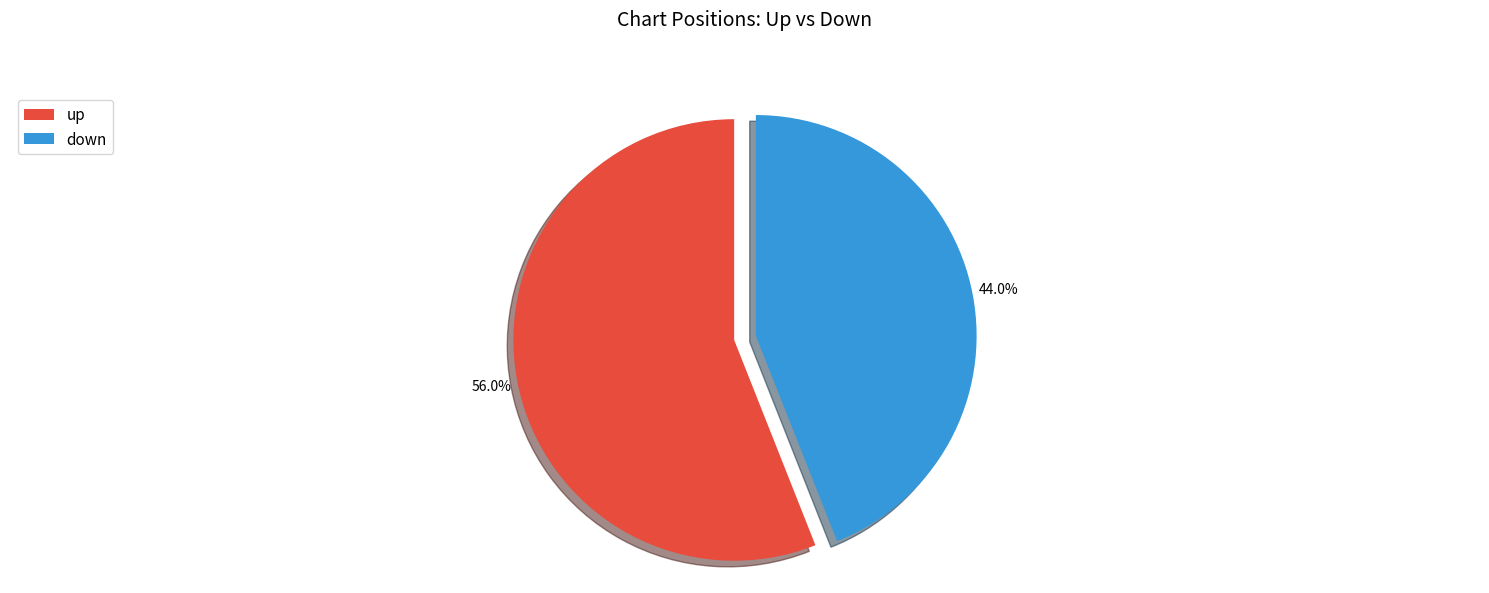

To the nearest percent, what is the difference between the largest and smallest slice percentages?

12%